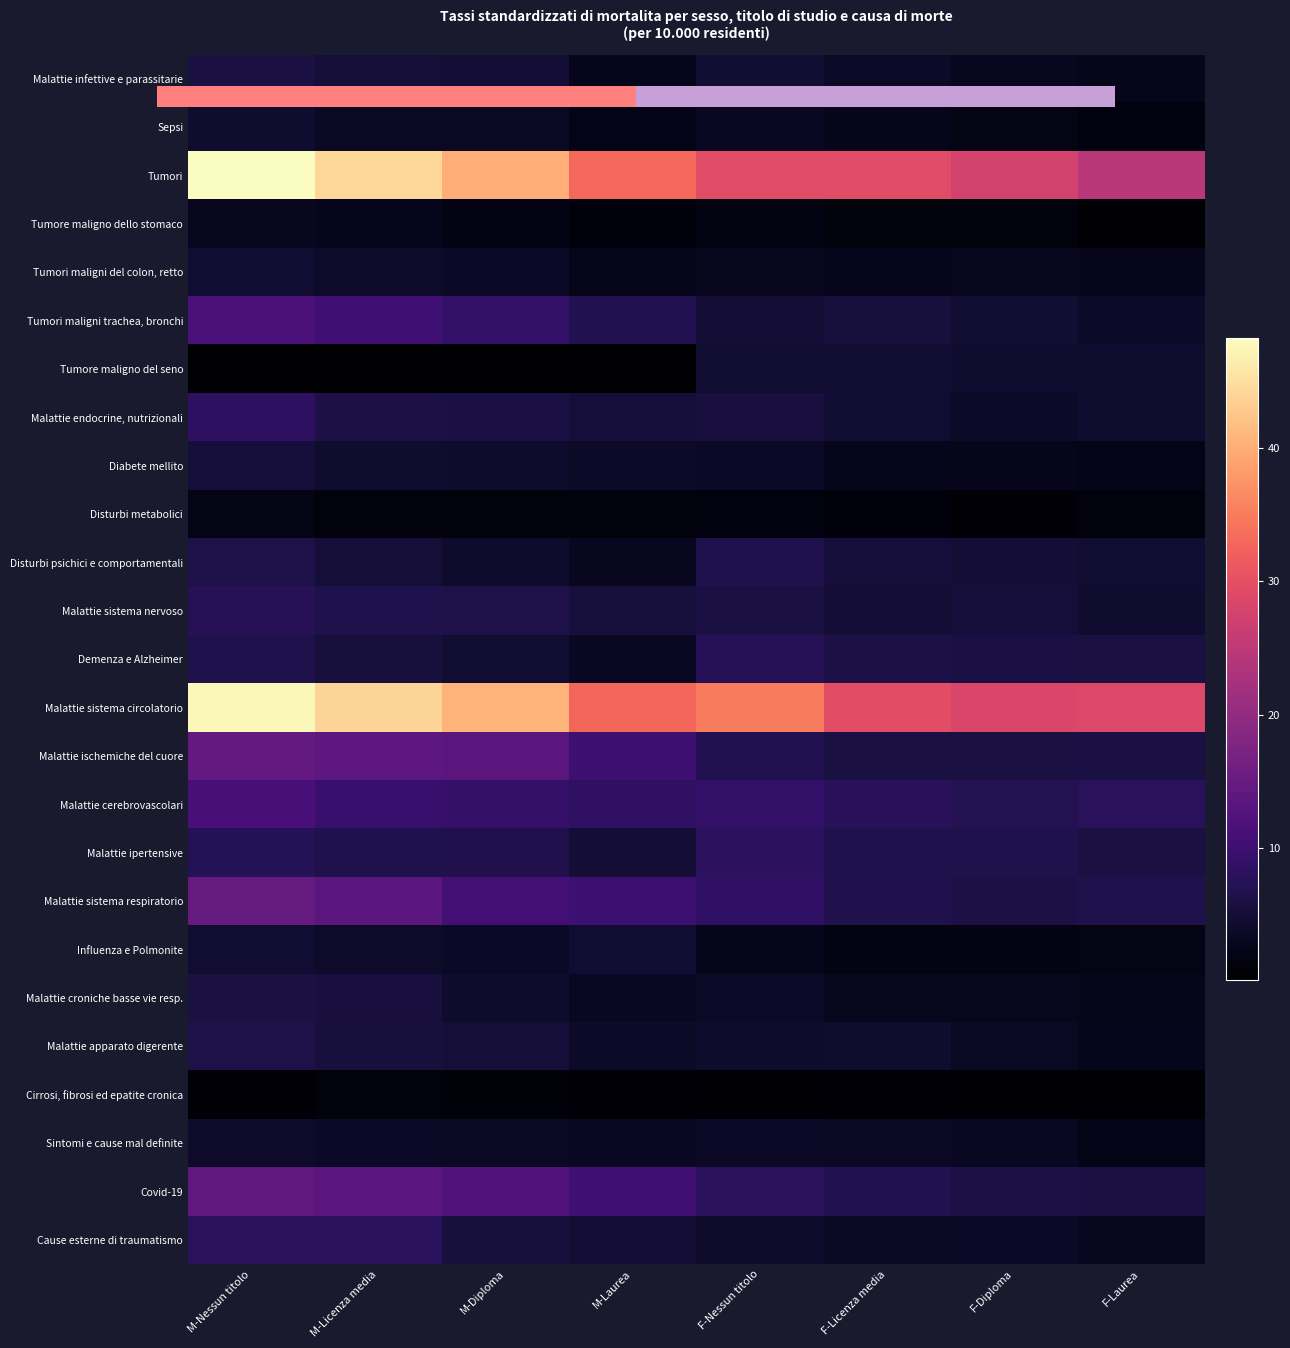

List the series in order of their peak value, lowest first.

Cirrosi, fibrosi ed epatite cronica, Disturbi metabolici, Tumore maligno dello stomaco, Sintomi e cause mal definite, Sepsi, Influenza e Polmonite, Tumore maligno del seno, Tumori maligni del colon, retto, Diabete mellito, Malattie croniche basse vie resp., Malattie infettive e parassitarie, Malattie apparato digerente, Disturbi psichici e comportamentali, Demenza e Alzheimer, Malattie sistema nervoso, Cause esterne di traumatismo, Malattie ipertensive, Malattie endocrine, nutrizionali, Malattie cerebrovascolari, Tumori maligni trachea, bronchi, Covid-19, Malattie ischemiche del cuore, Malattie sistema respiratorio, Malattie sistema circolatorio, Tumori